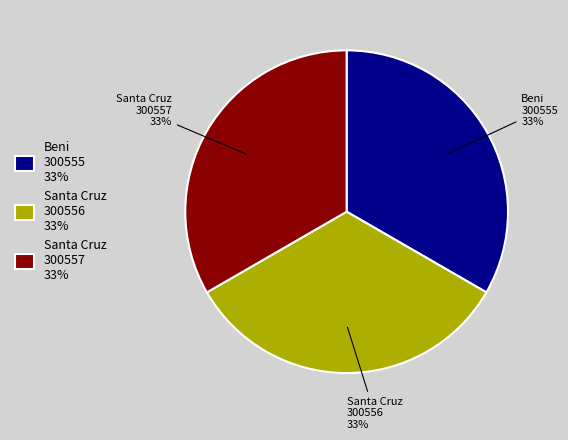

What percentage is the Santa Cruz 300557 slice, to the nearest percent?

33%